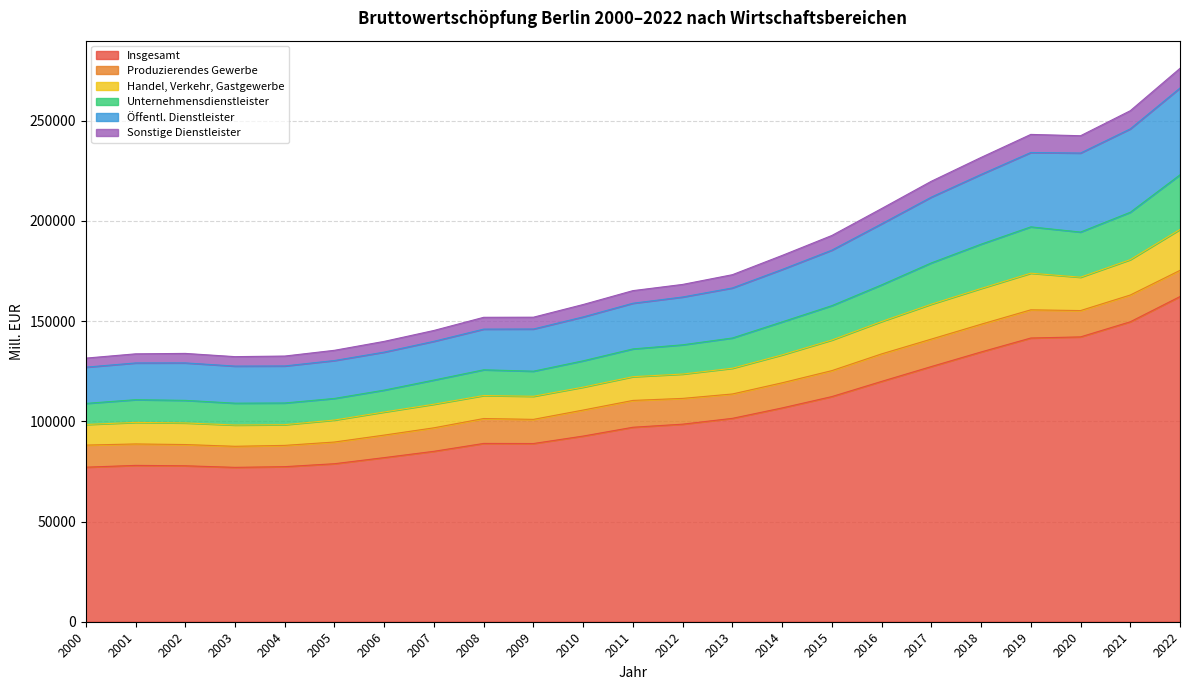

What is the maximum value for Insgesamt?

162282.8